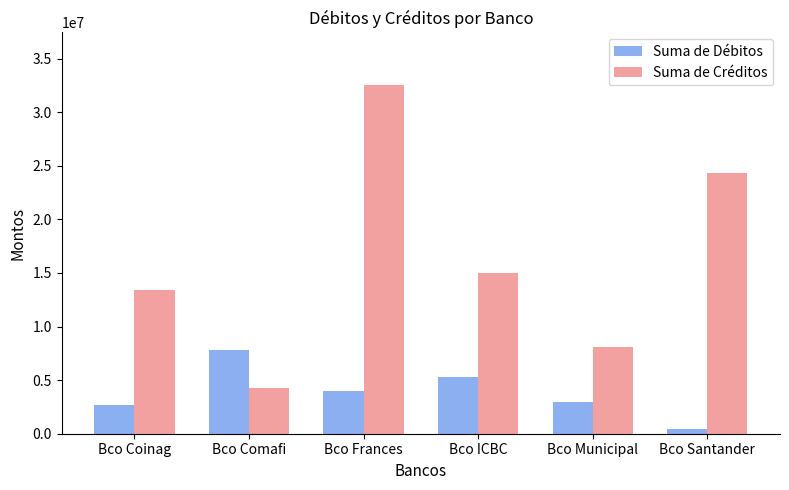

The Suma de Créditos series shows 13370000 at Bco Coinag. True or false?

True